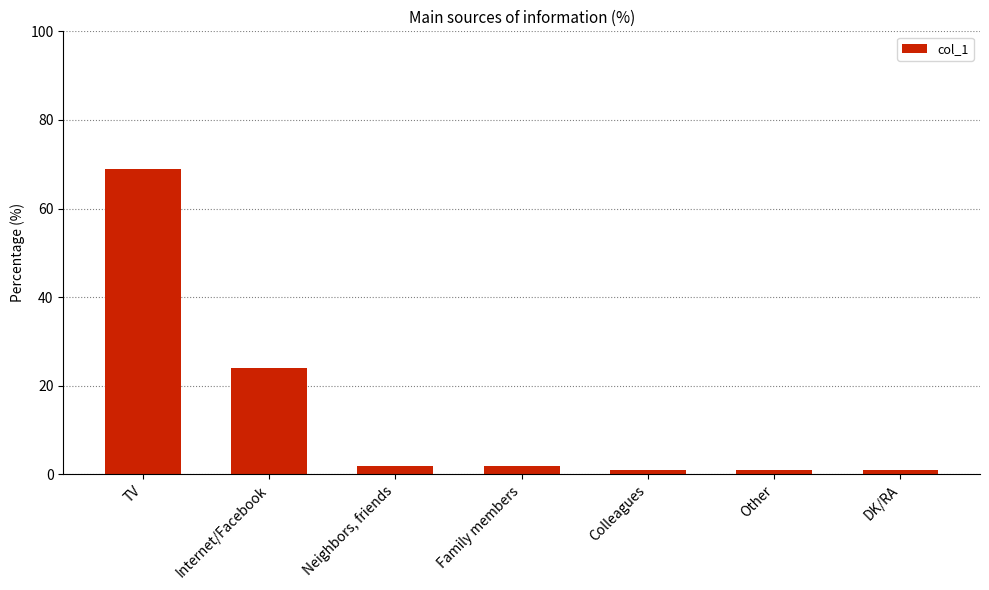

What is the label of the 6th bar from the left?

Other